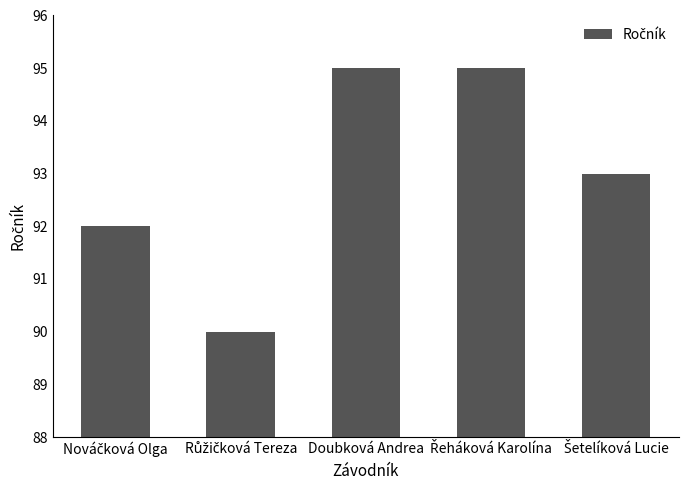

Read the value at Doubková Andrea.

95